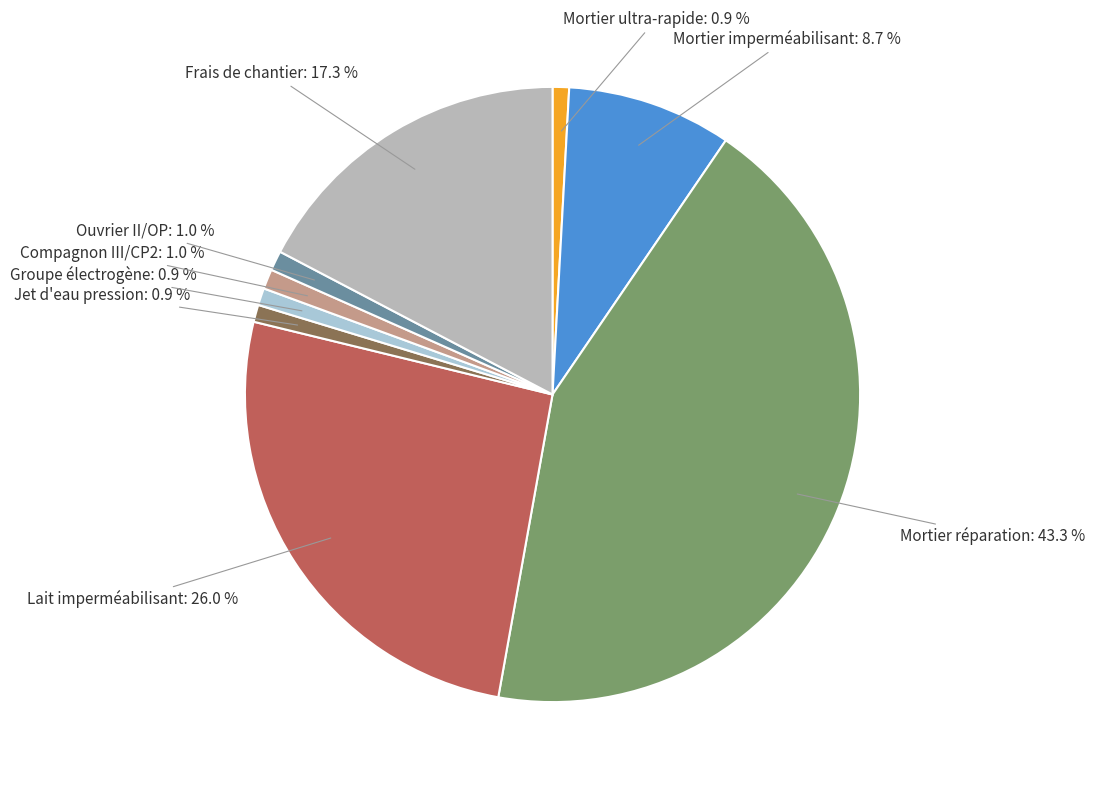

To the nearest percent, what is the average slice percentage?

11%